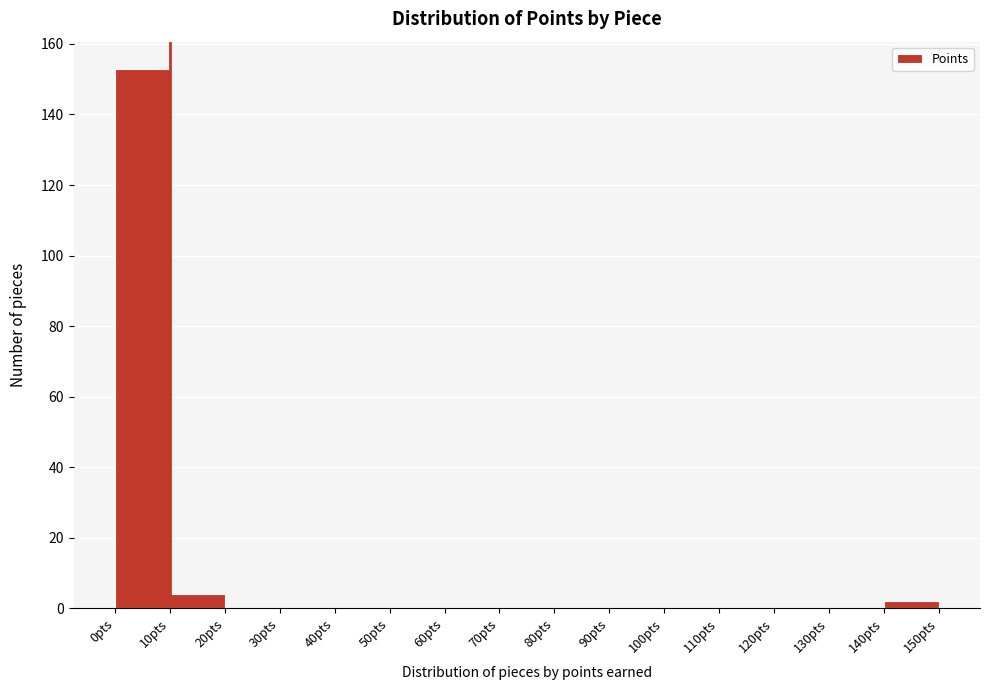

What is the height of the bar covering 0 to 10 on the x-axis? The values are not printed on the chart, so give them approximately, as read against the axis.

154